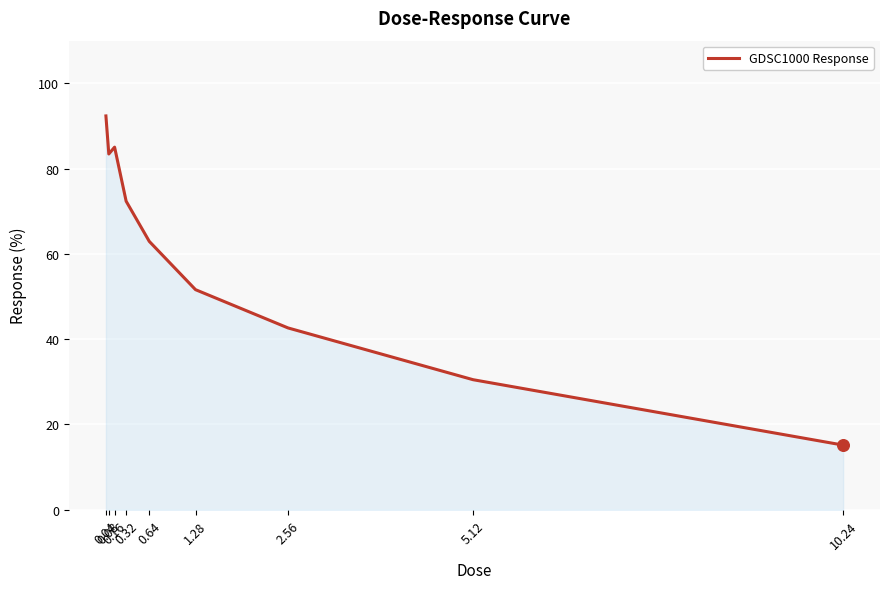

Between 0.32 and 1.28, which is larger?

0.32